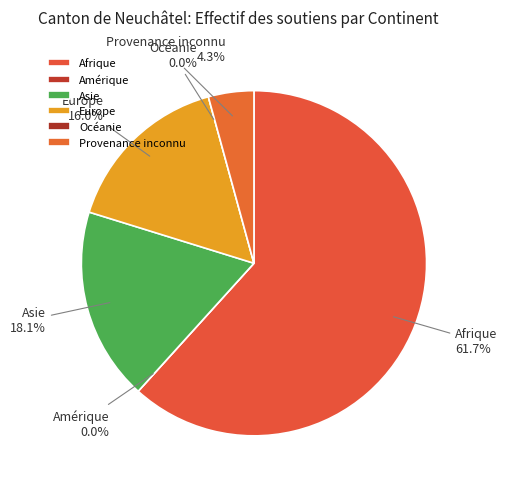

Count the number of slices in the pie.

6